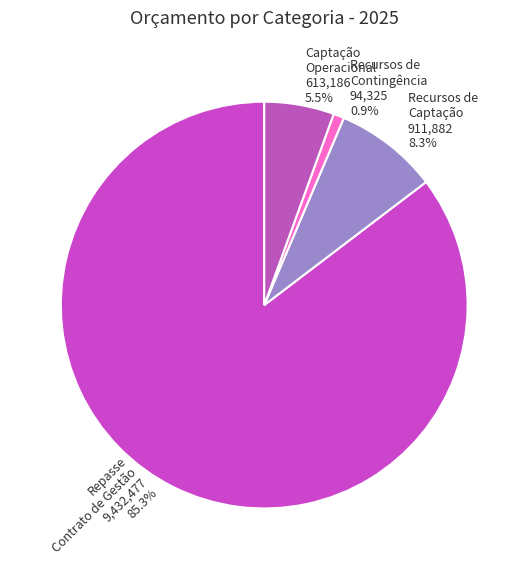

Is there any slice that represents more than half of the pie?

Yes